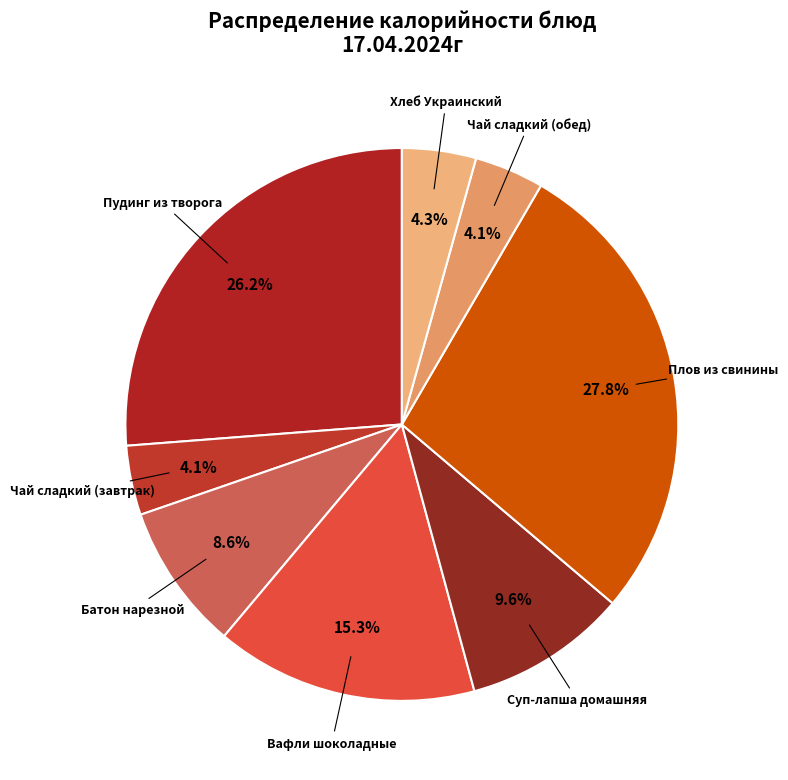

How many segments does this pie chart have?

8